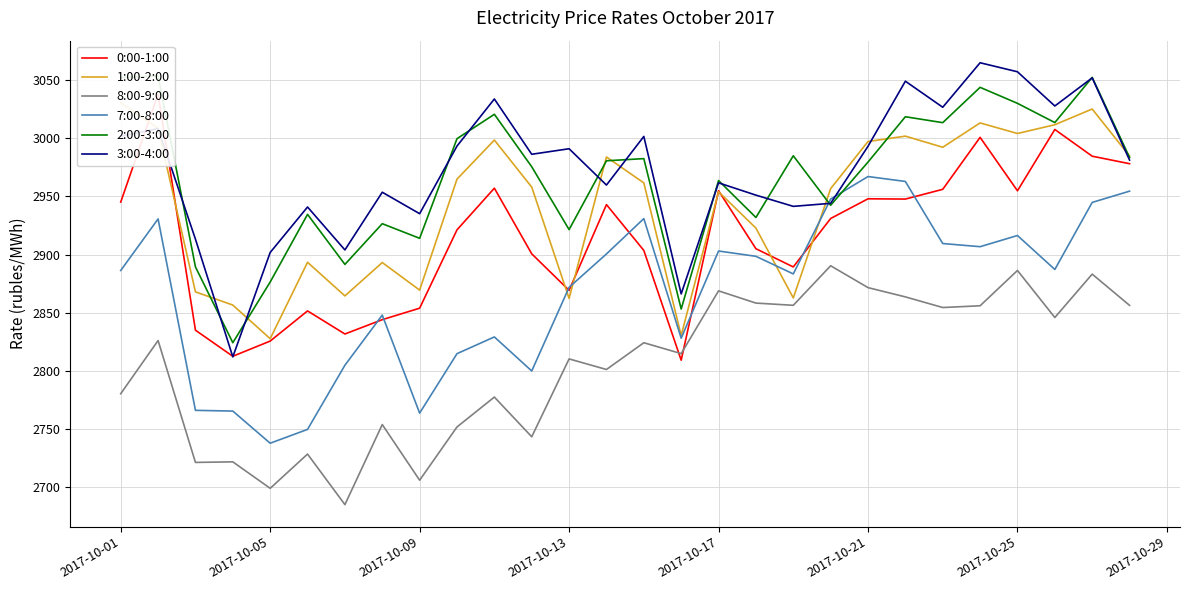

At which label does 7:00-8:00 reach its minimum?

2017-10-05